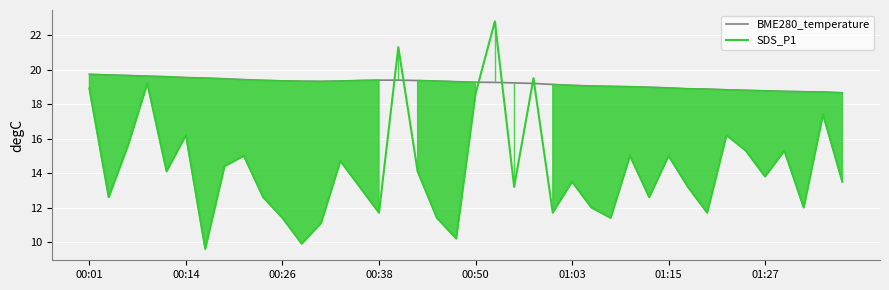

Which series ends up on top after the final intersection of SDS_P1 and BME280_temperature?

BME280_temperature